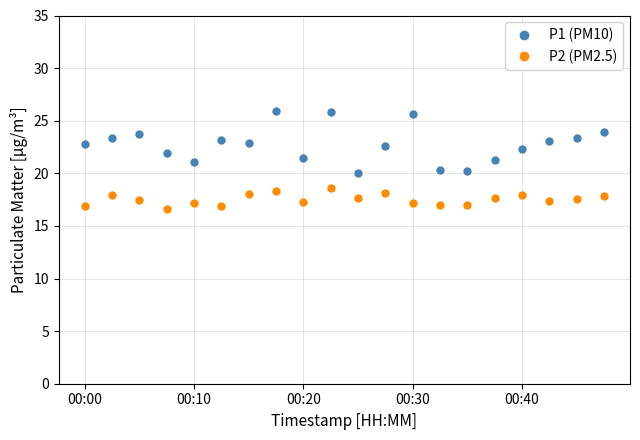

True or false: P2 (PM2.5) has more than 2 points higher than both neighbors.

True